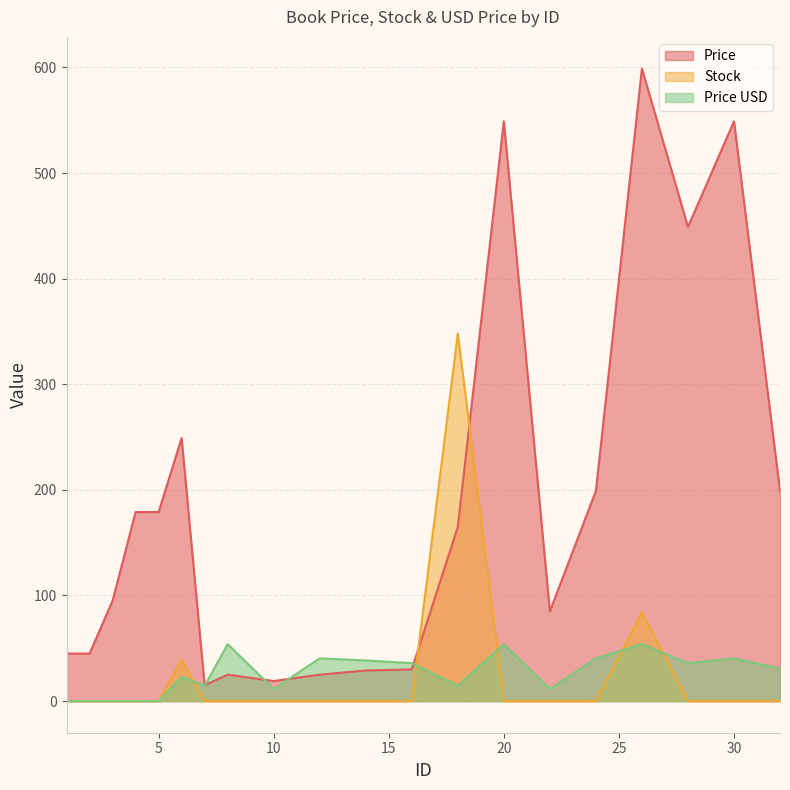

What is the approximate value of Price at 4?

179.0